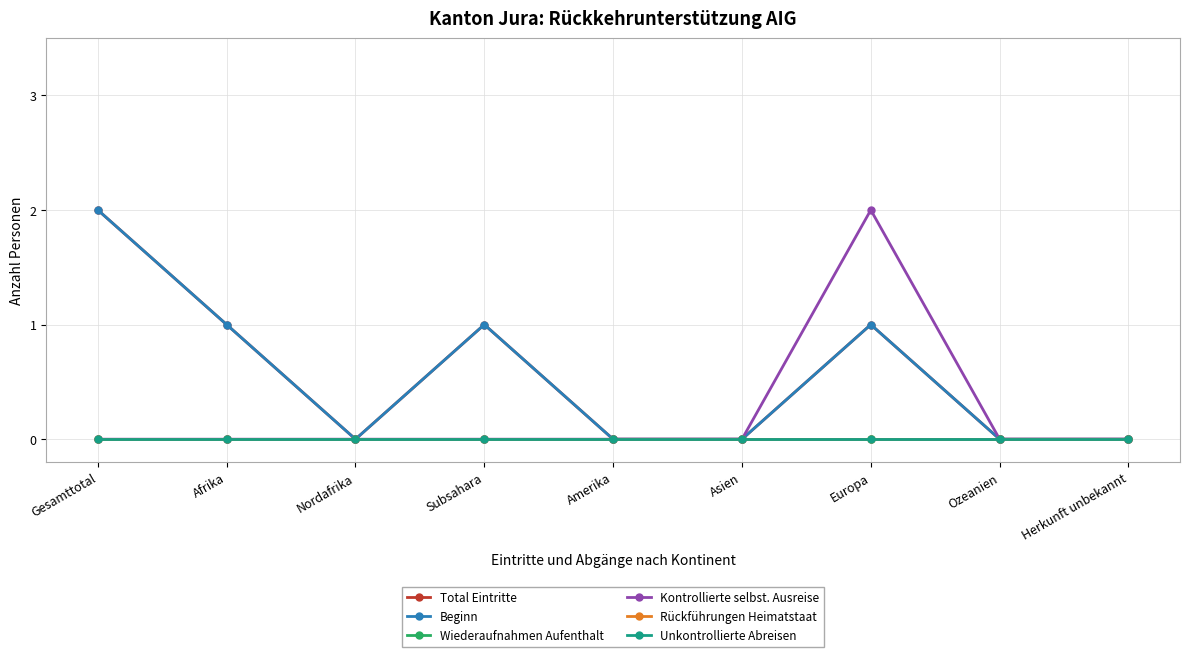

What is the greatest value displayed?

2